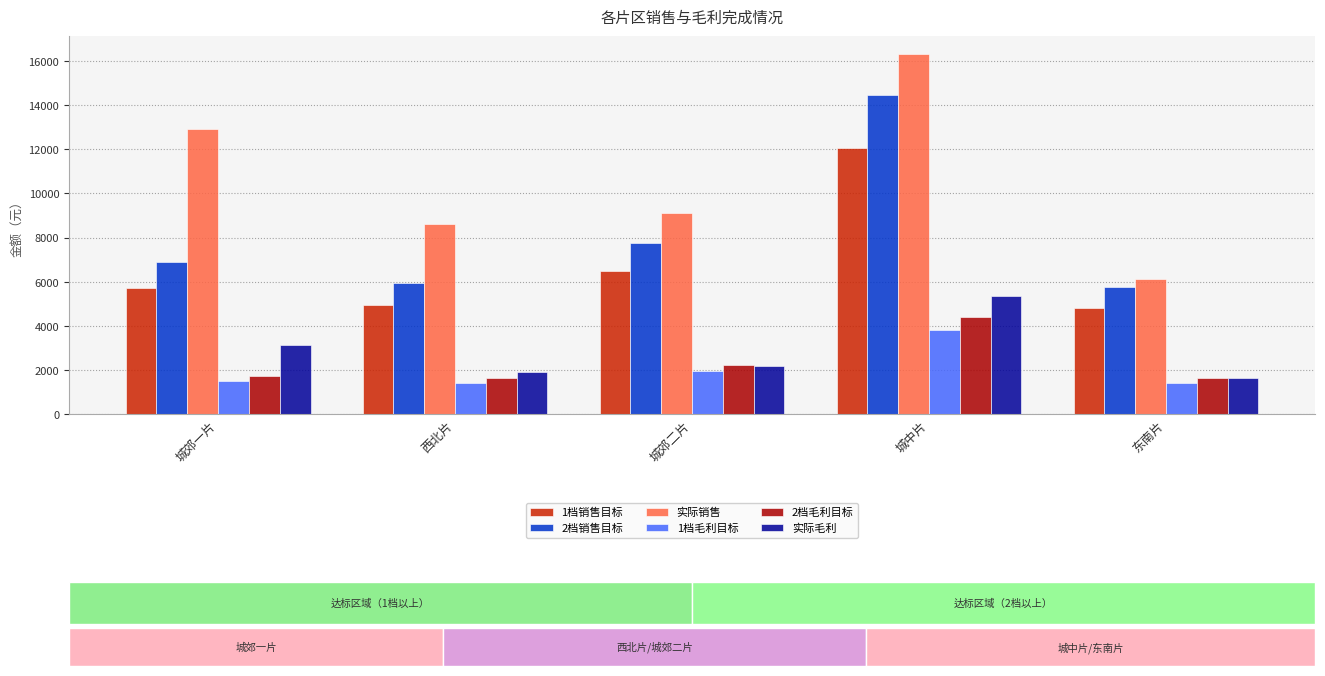

At which label is 实际销售 closest to 11231?

城郊一片